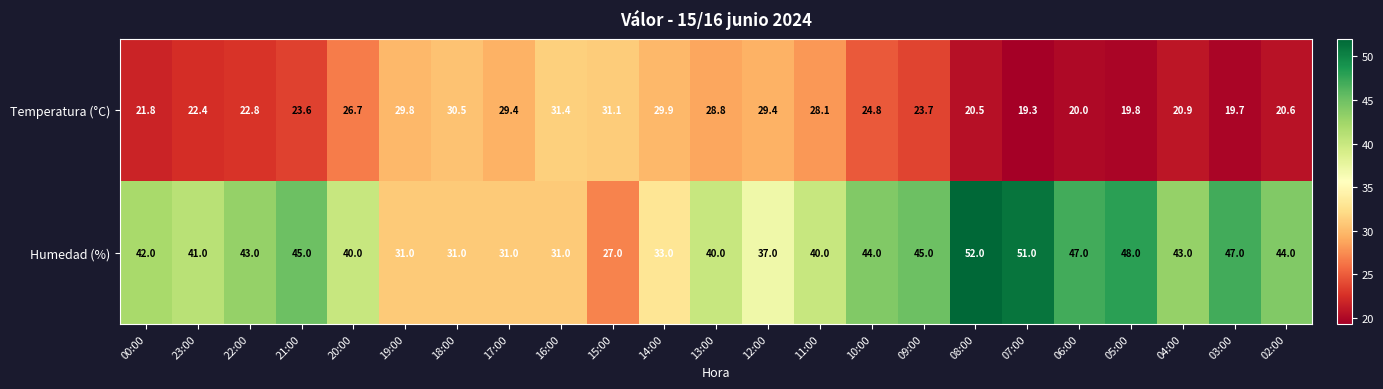

Between 04:00 and 16:00, which is larger?

16:00